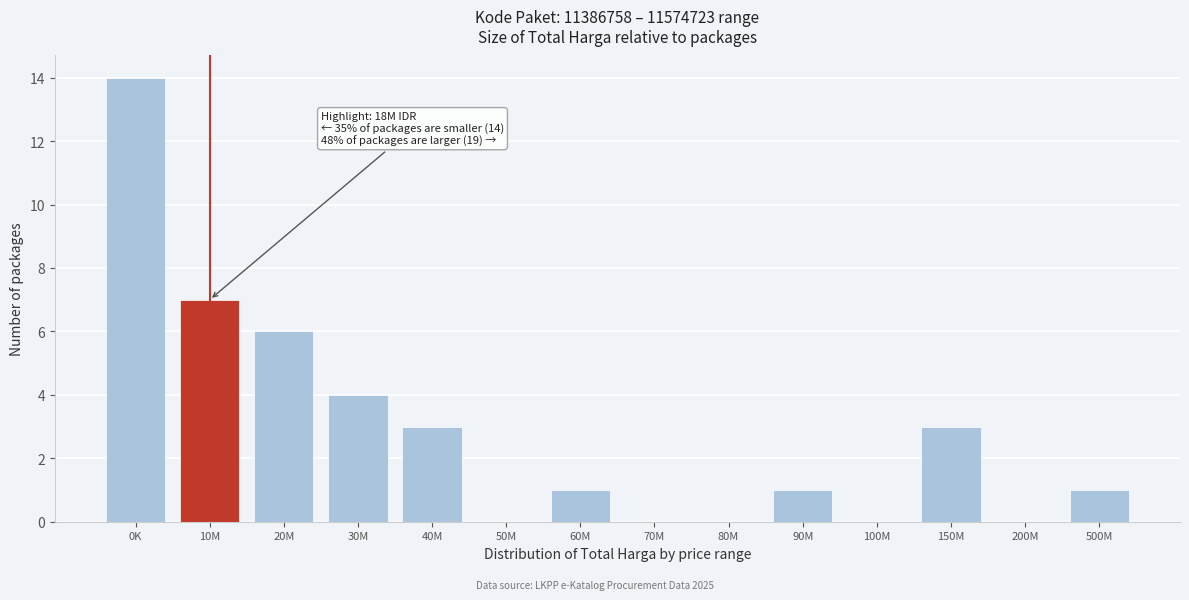

Reading right to left, transcribe all the data shown in this chart.

500M=1	200M=0	150M=3	100M=0	90M=1	80M=0	70M=0	60M=1	50M=0	40M=3	30M=4	20M=6	10M=7	0K=14